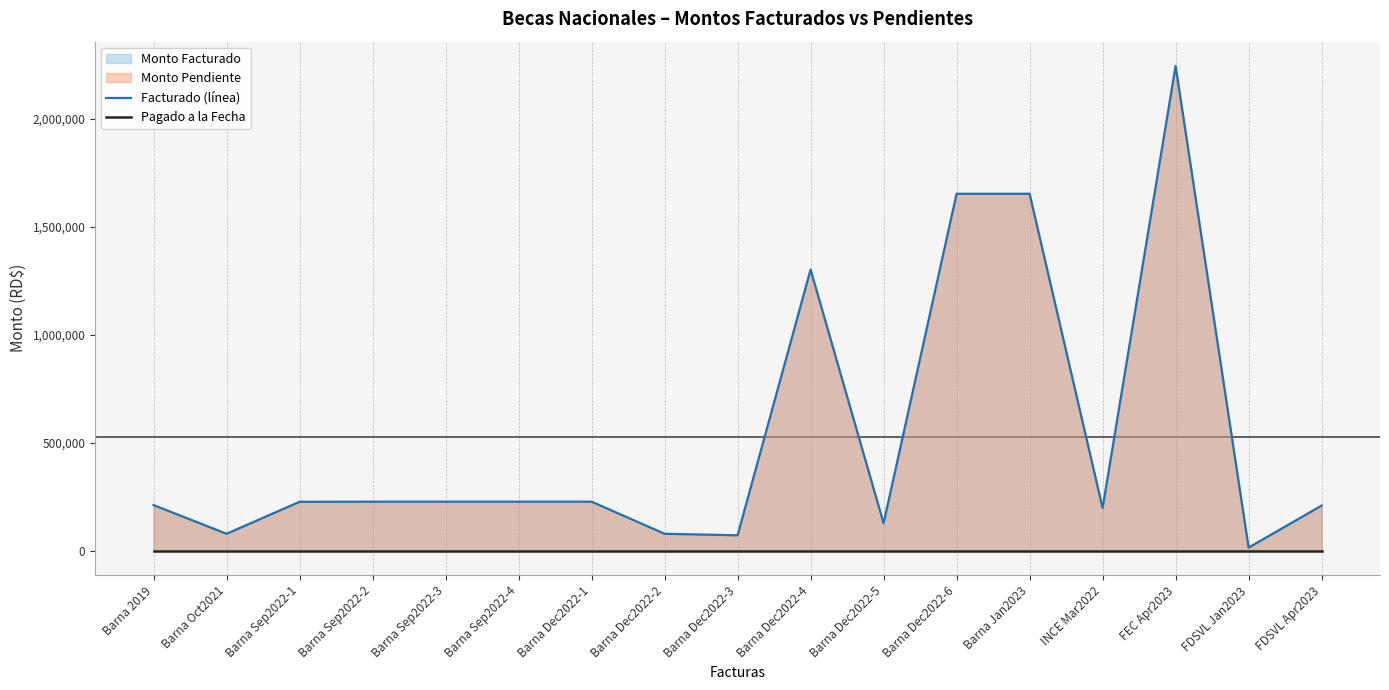

Rank the series by their maximum value, from lowest to highest.

Pagado a la Fecha, Facturado (línea)